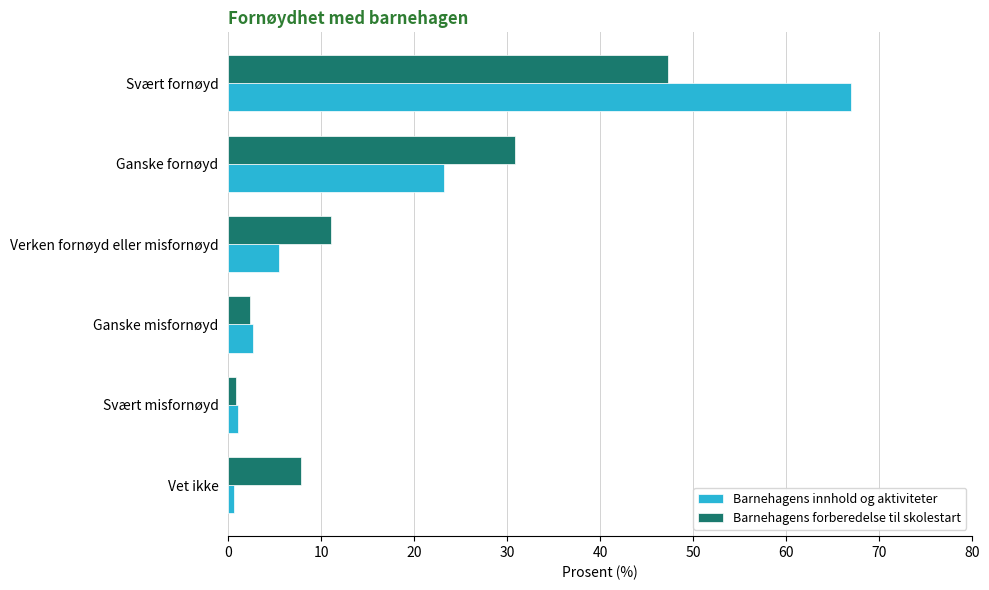

True or false: Barnehagens innhold og aktiviteter has a value of 5.5 at Verken fornøyd eller misfornøyd.

True